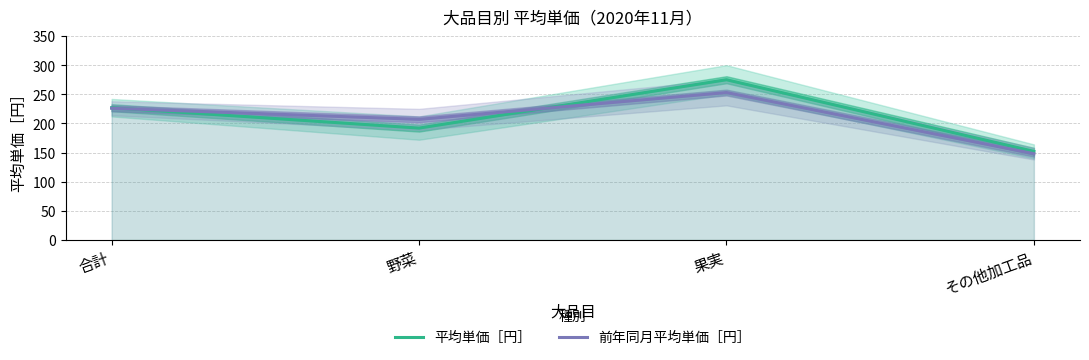

Which series changed the most between 合計 and その他加工品?

前年同月平均単価［円］